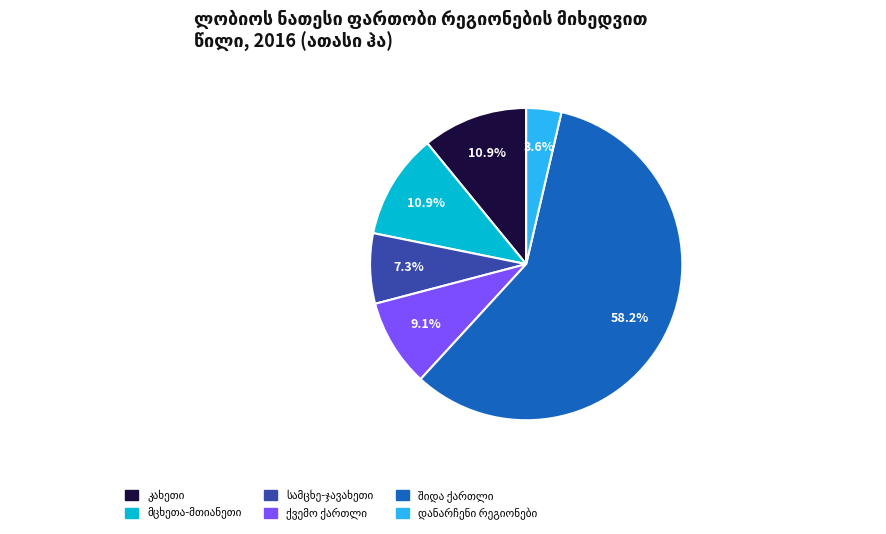

Is there any slice that represents more than half of the pie?

Yes